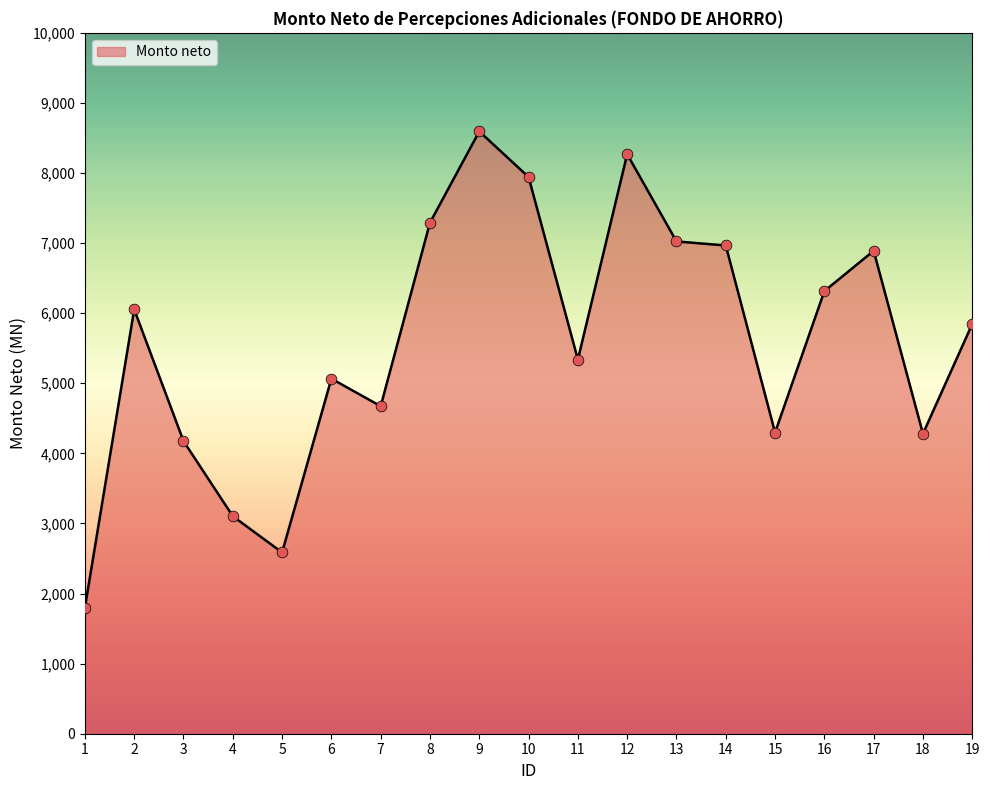

What is the ratio of the value at 14 to the value at 19?

1.2